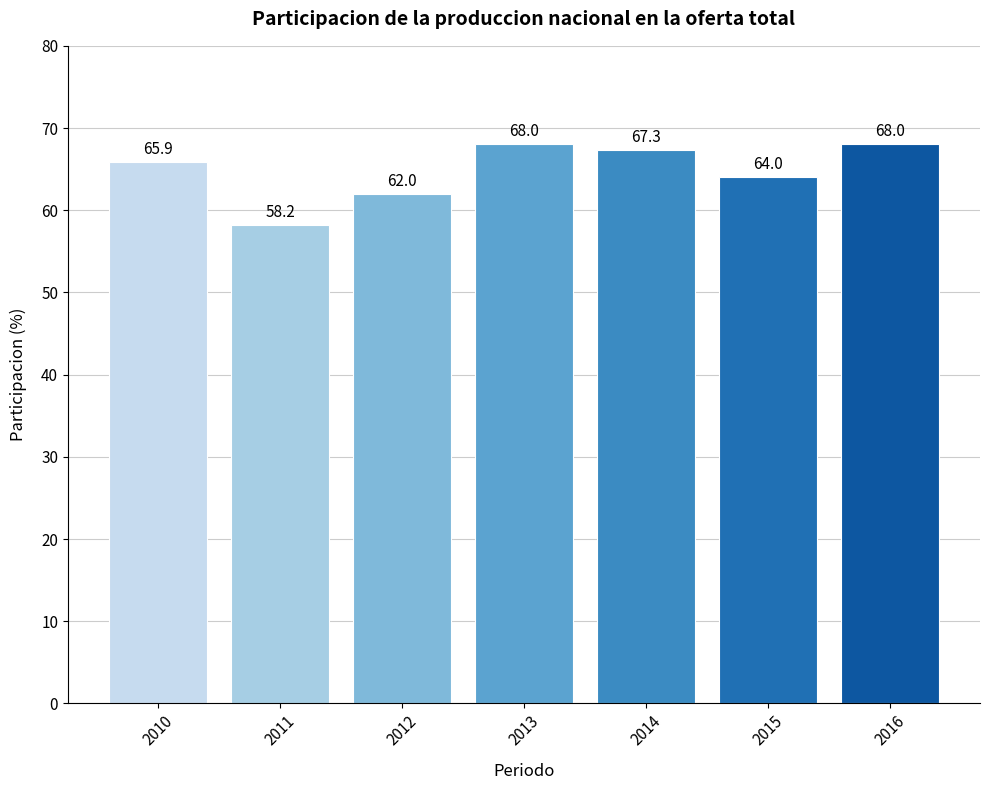

Reading right to left, transcribe all the data shown in this chart.

68.0	64.0	67.3	68.0	62.0	58.2	65.9